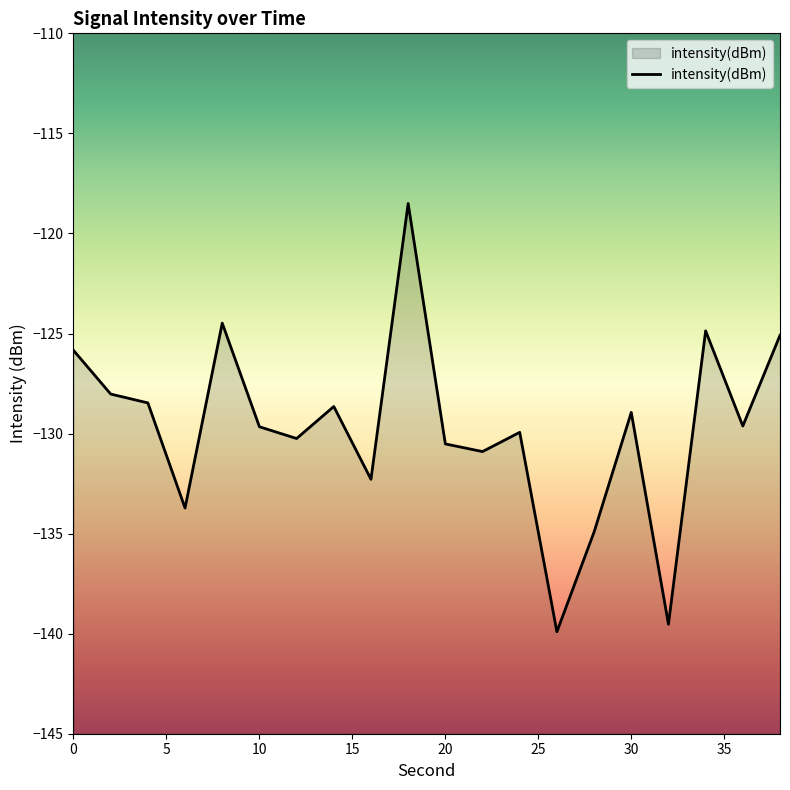

What is the maximum value shown in the chart?

-118.5